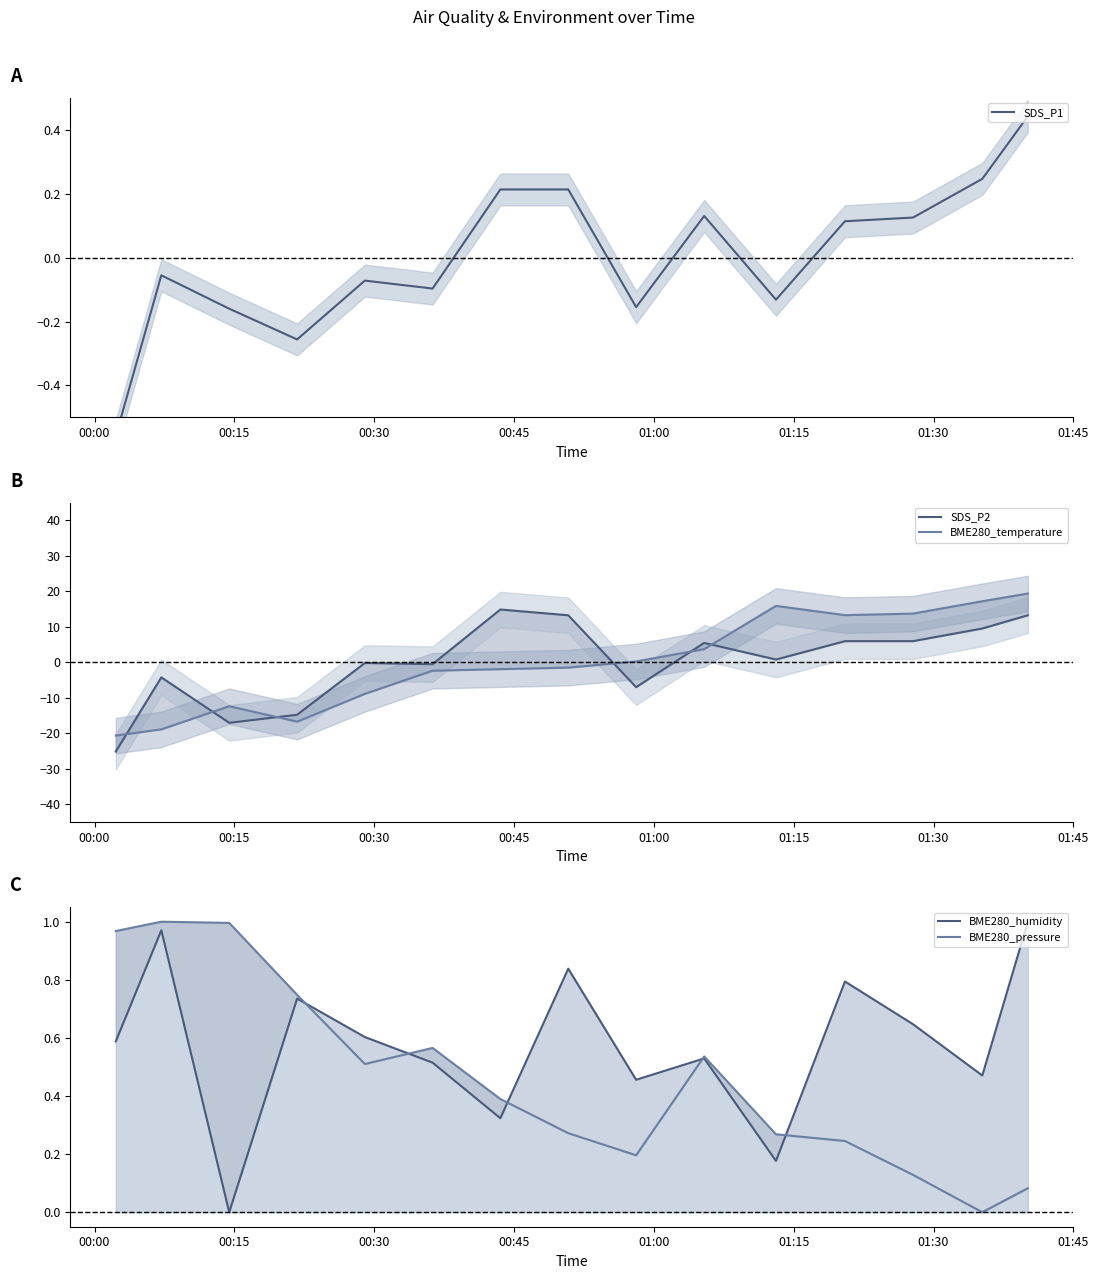

What is the total value across all series at 00:00?

-44.8